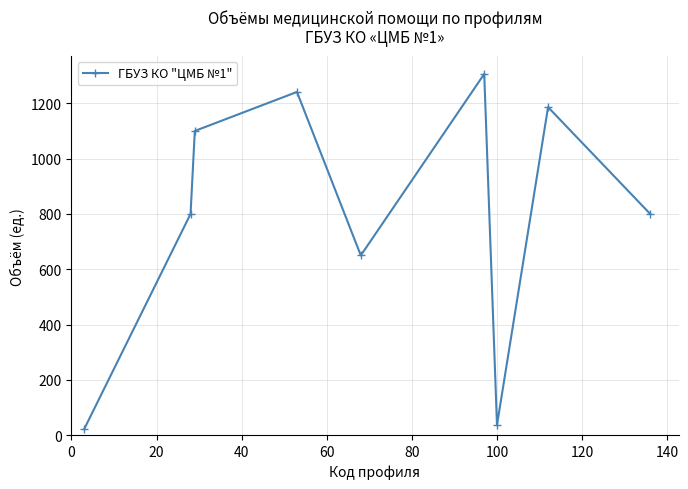

Reading left to right, transcribe all the data shown in this chart.

22	800	1100	1241	650	1306	37	1186	800